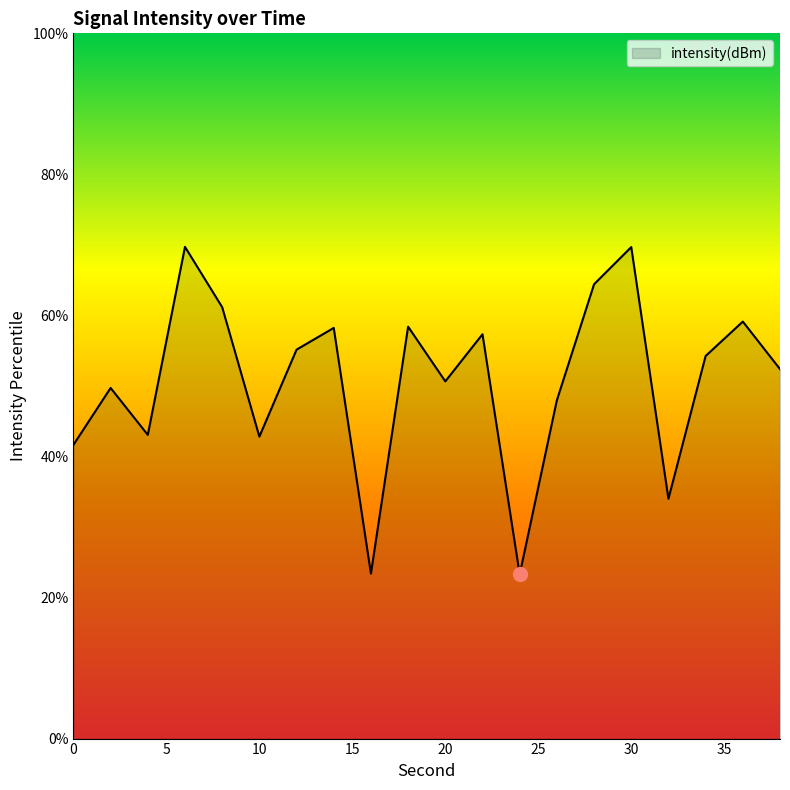

What is the maximum value shown in the chart?

69.7